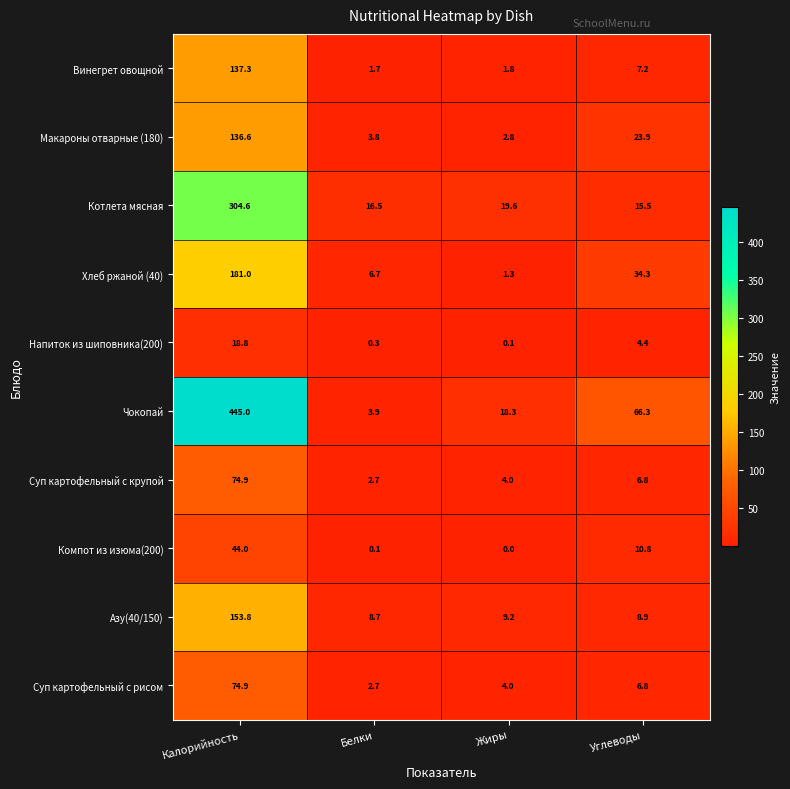

What is the difference between the maximum and minimum values in the Винегрет овощной series?

135.6